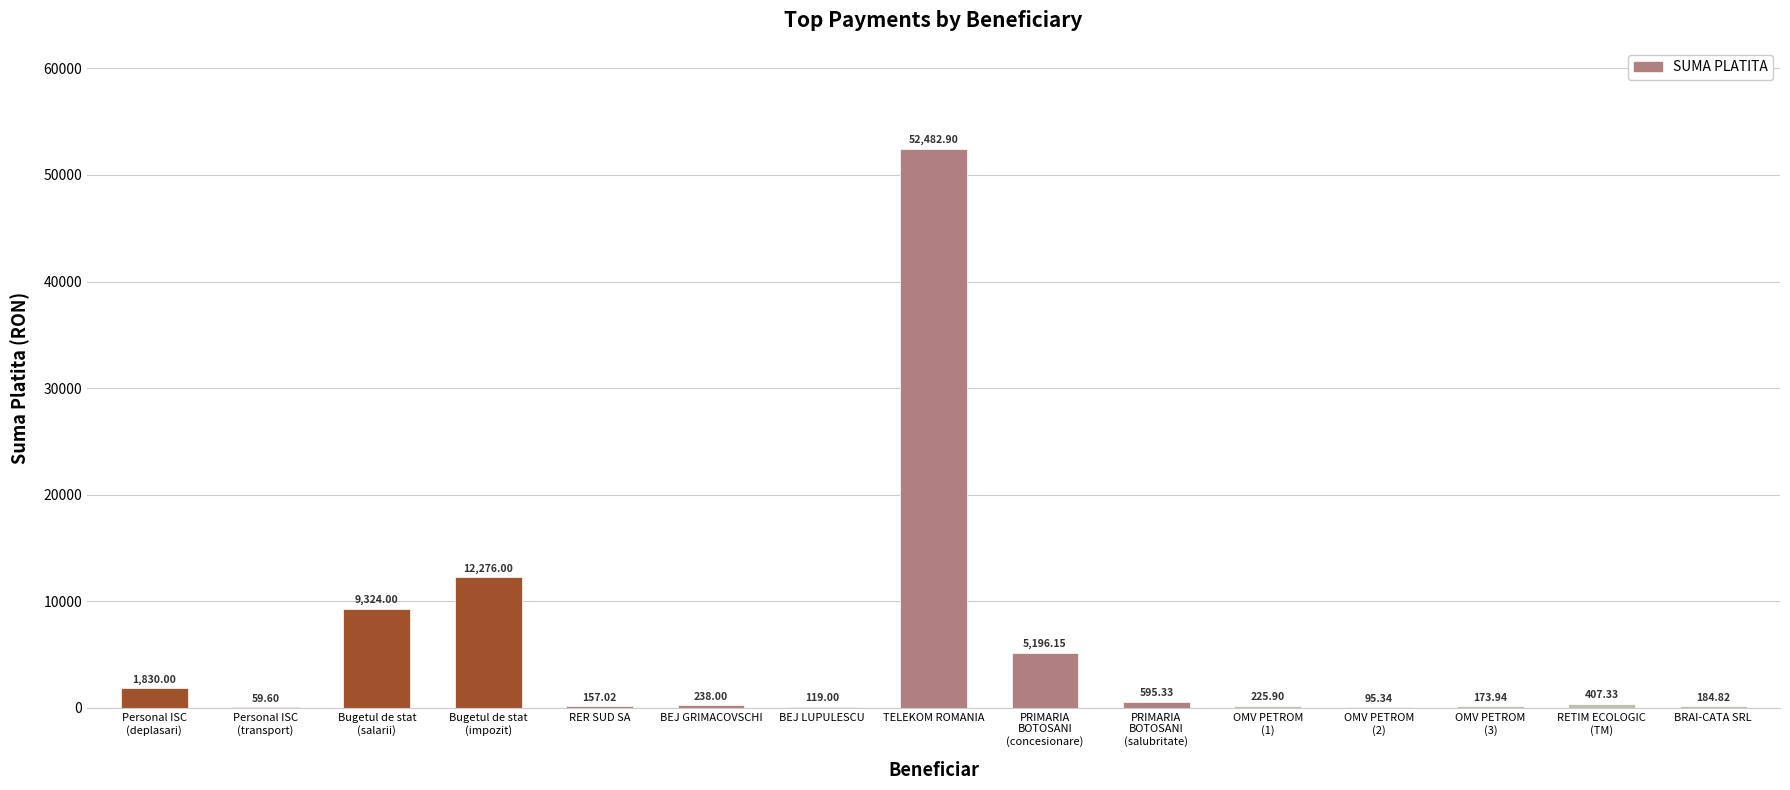

What is the sum of all values?

83365.3